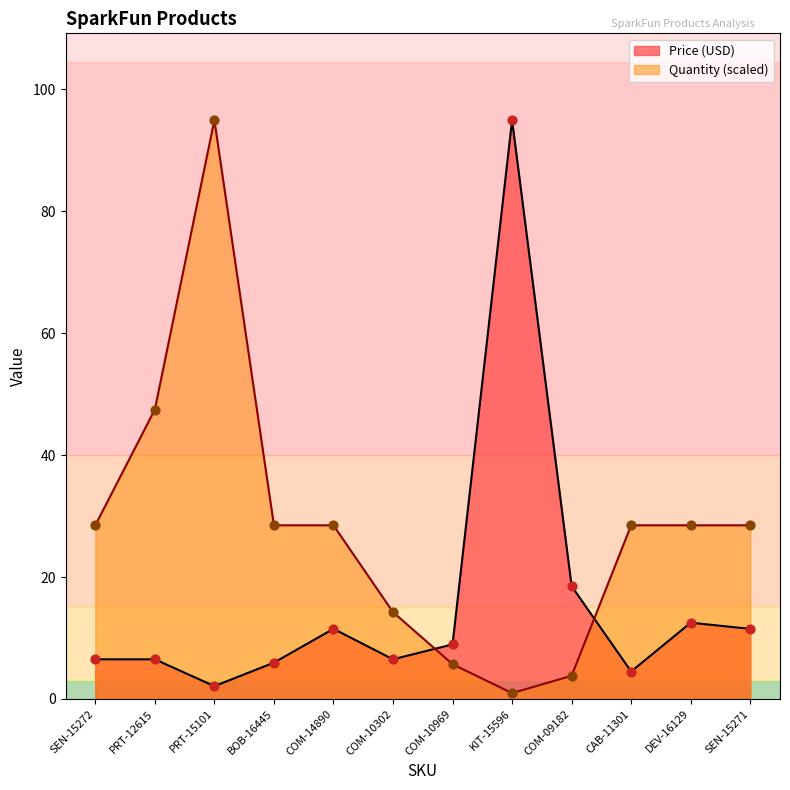

What is the total value across all series at SEN-15271?

40.0